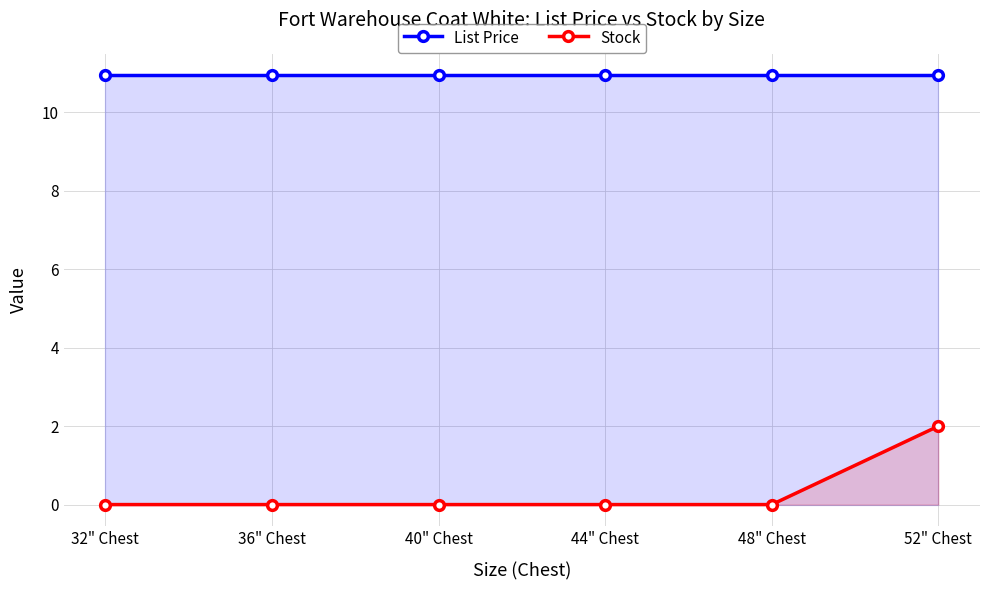

The List Price series shows 10.9 at 52" Chest. True or false?

True